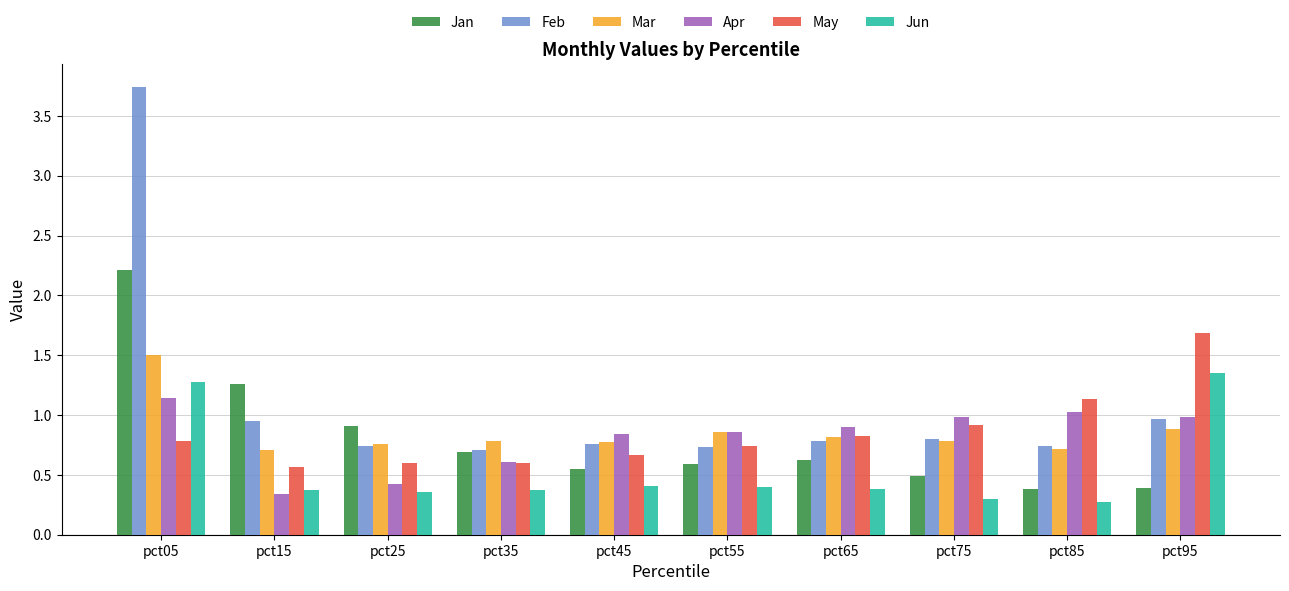

What is the maximum value for Jan?

2.2